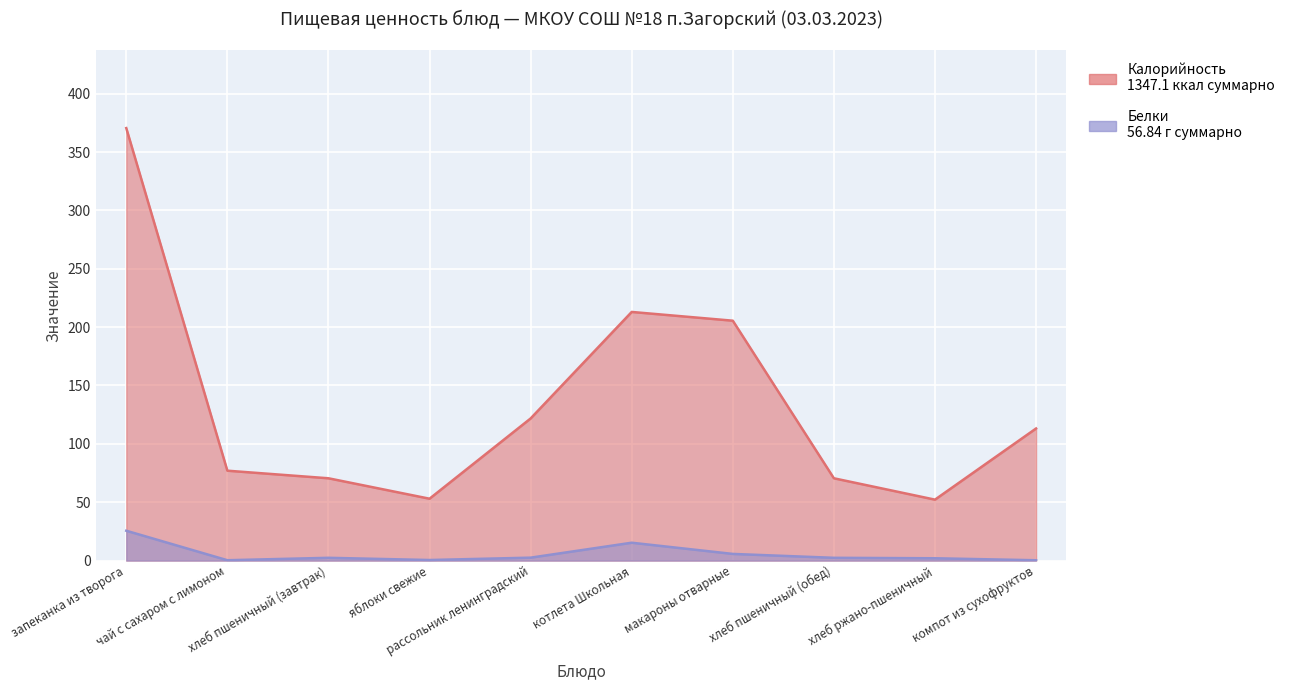

What is the average value of the Калорийность series?

134.7